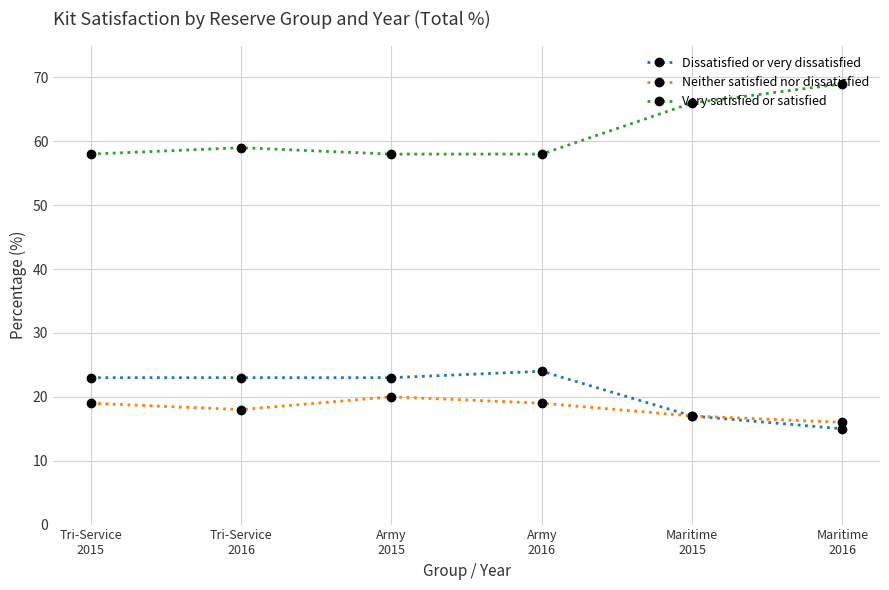

What is the lowest value of the Dissatisfied or very dissatisfied series?

15